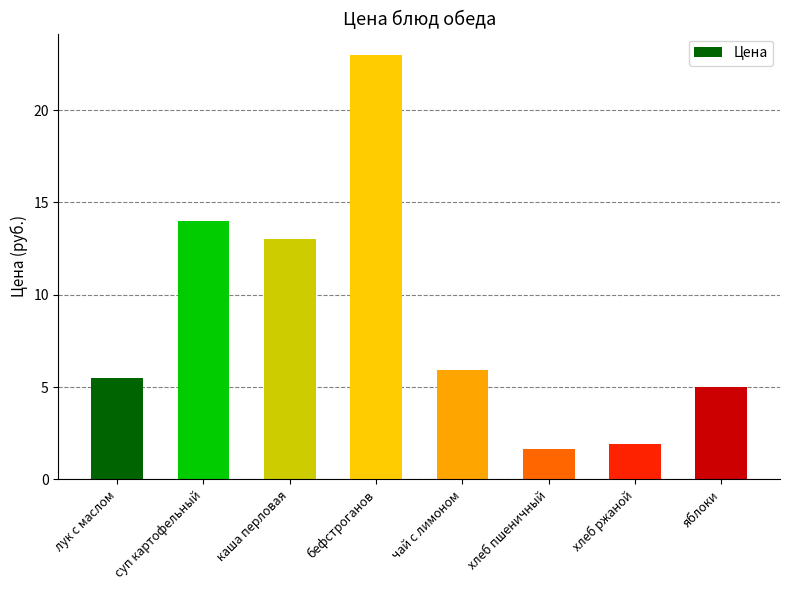

What is the average value?

8.8